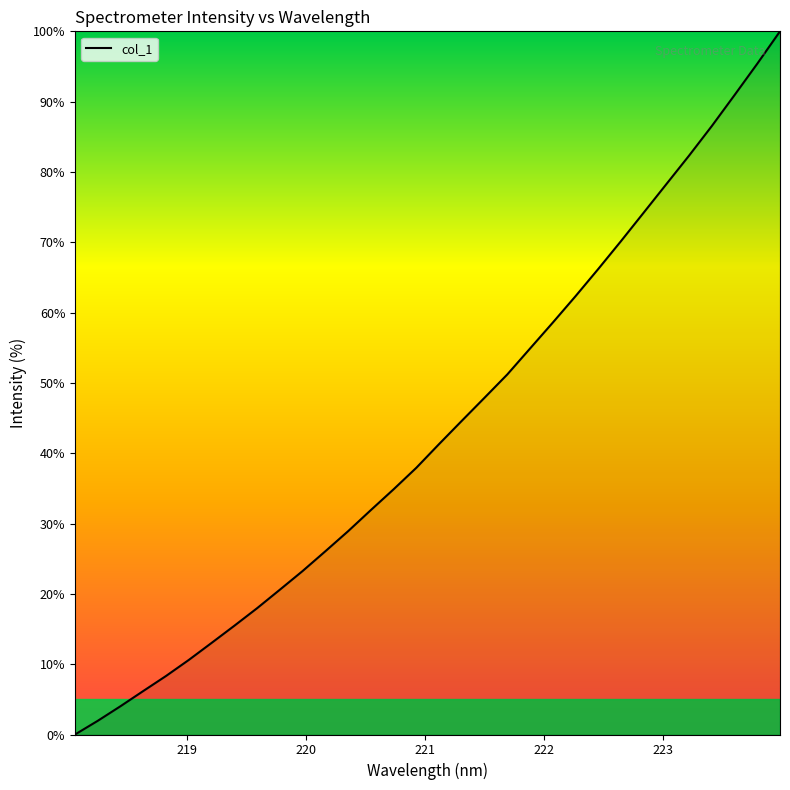

True or false: there are more than 1 points higher than both neighbors.

False